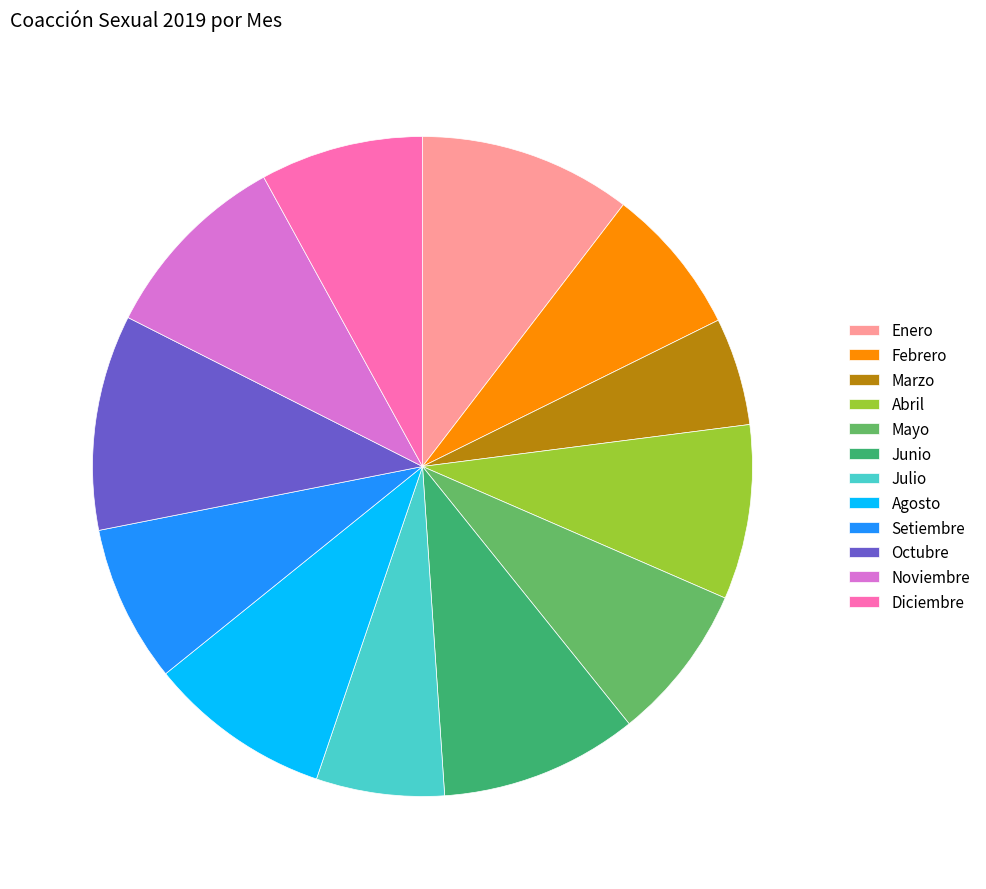

How many slices are in this pie chart?

12